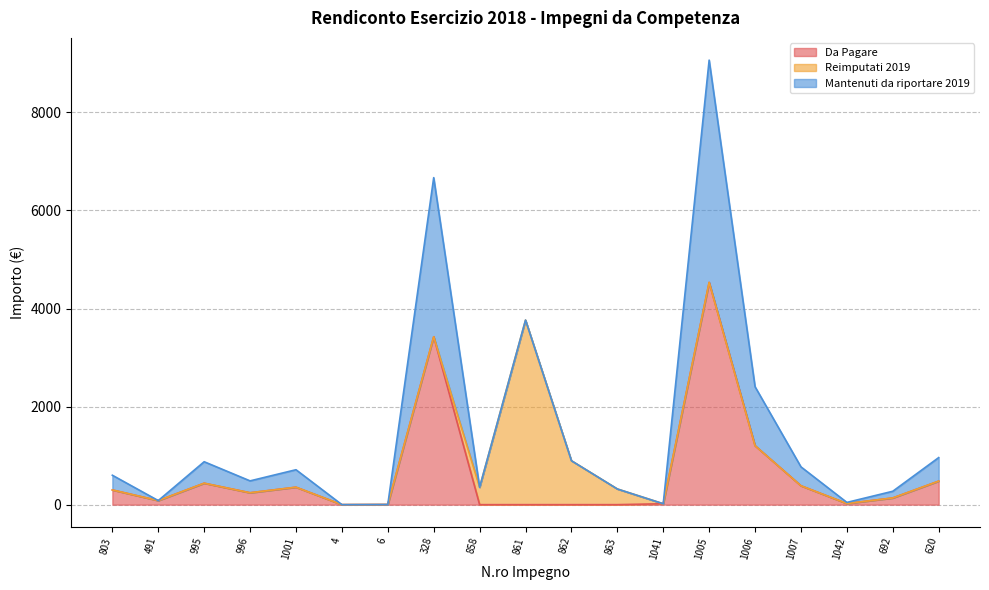

True or false: Reimputati 2019 has more than 2 interior local peaks.

False